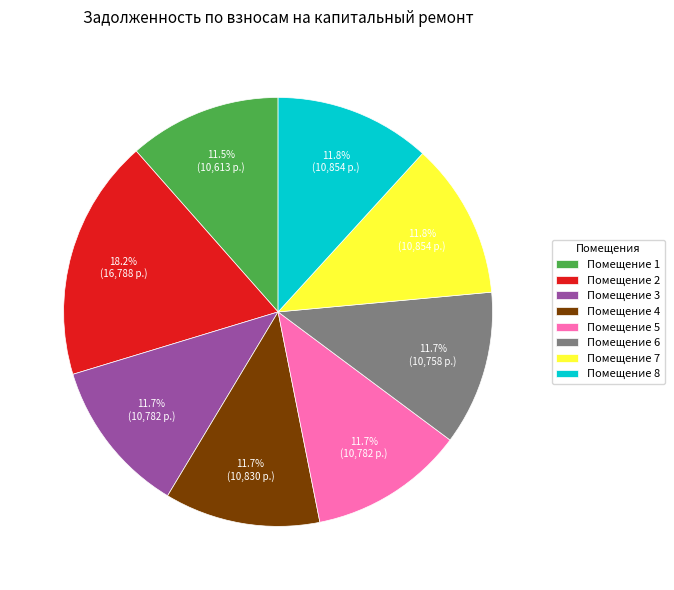

To the nearest percent, what is the average slice percentage?

12%